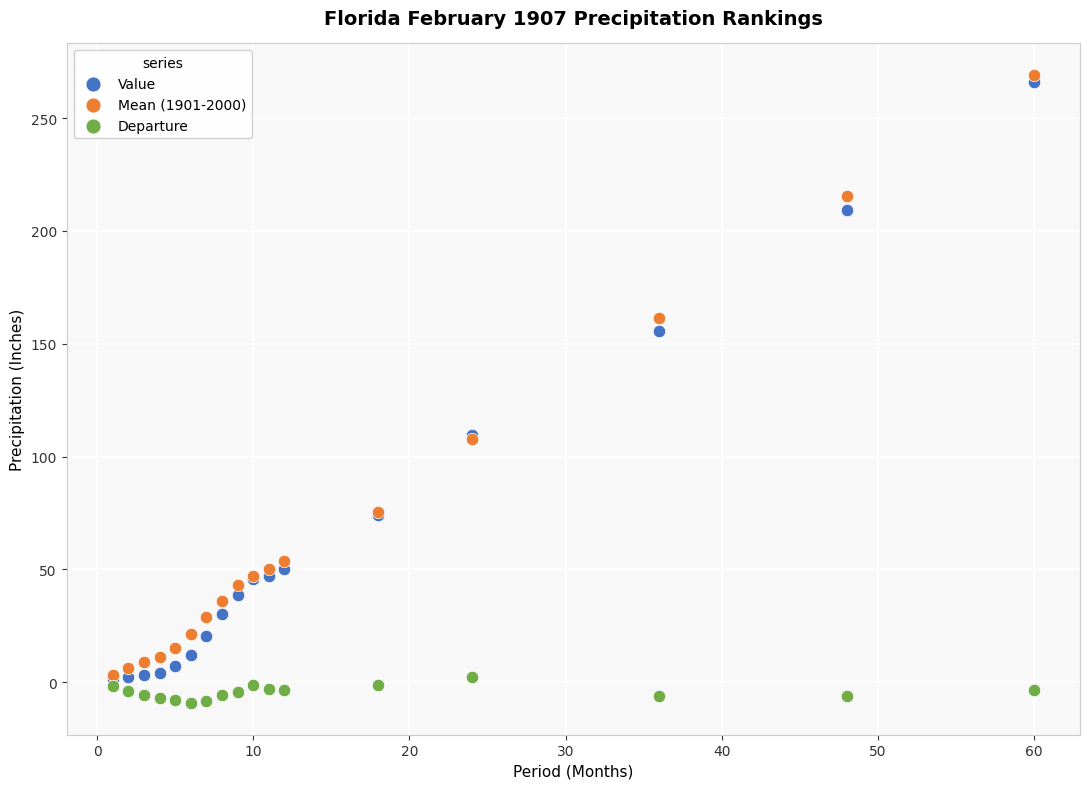

What are all the series names shown in the legend?

Value, Mean (1901-2000), Departure